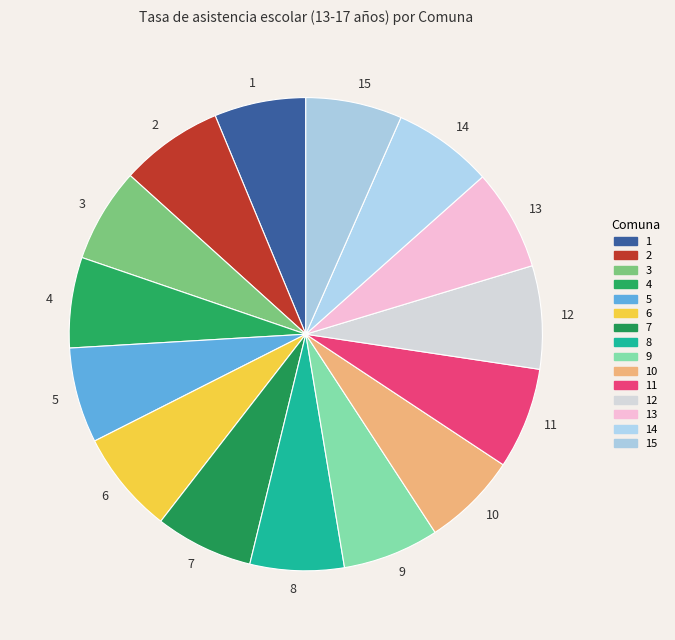

Is the sum of 11 and 1 greater than half?

No